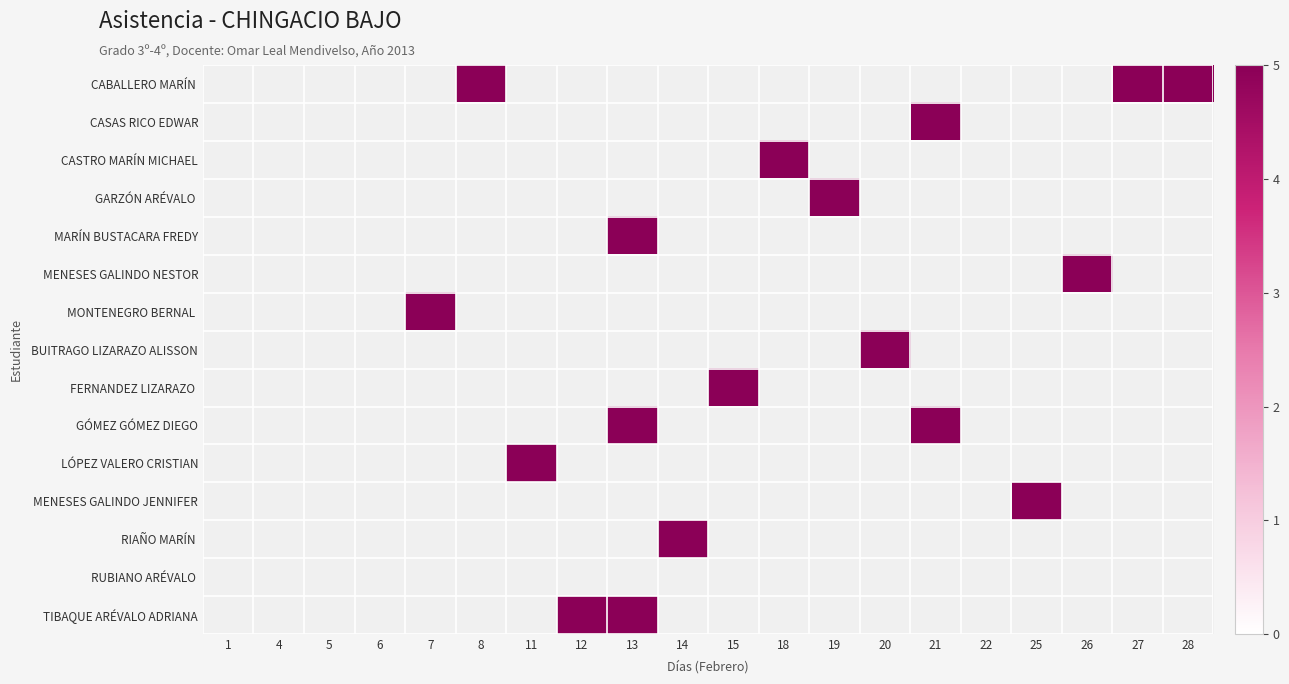

At which category does the chart reach its peak across all series?

8